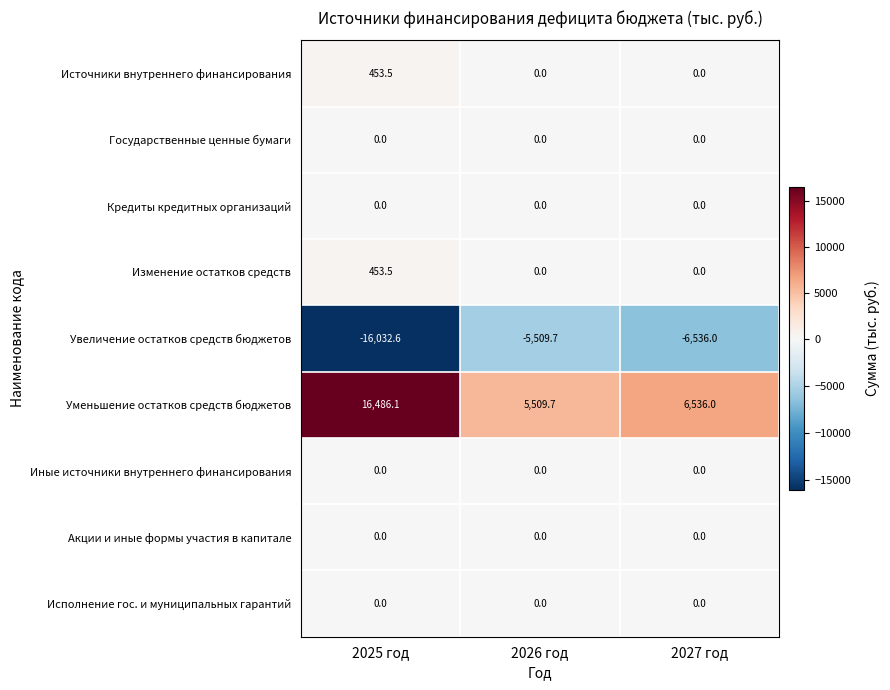

Reading left to right, list all the values displayed in this chart.

Источники внутреннего финансирования: 453.5	0.0	0.0
Государственные ценные бумаги: 0.0	0.0	0.0
Кредиты кредитных организаций: 0.0	0.0	0.0
Изменение остатков средств: 453.5	0.0	0.0
Увеличение остатков средств бюджетов: -16032.6	-5509.7	-6536.0
Уменьшение остатков средств бюджетов: 16486.1	5509.7	6536.0
Иные источники внутреннего финансирования: 0.0	0.0	0.0
Акции и иные формы участия в капитале: 0.0	0.0	0.0
Исполнение гос. и муниципальных гарантий: 0.0	0.0	0.0